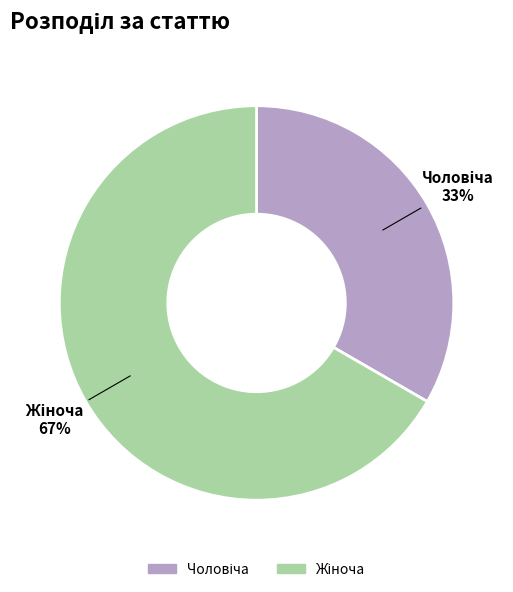

Is there any slice that represents more than half of the pie?

Yes